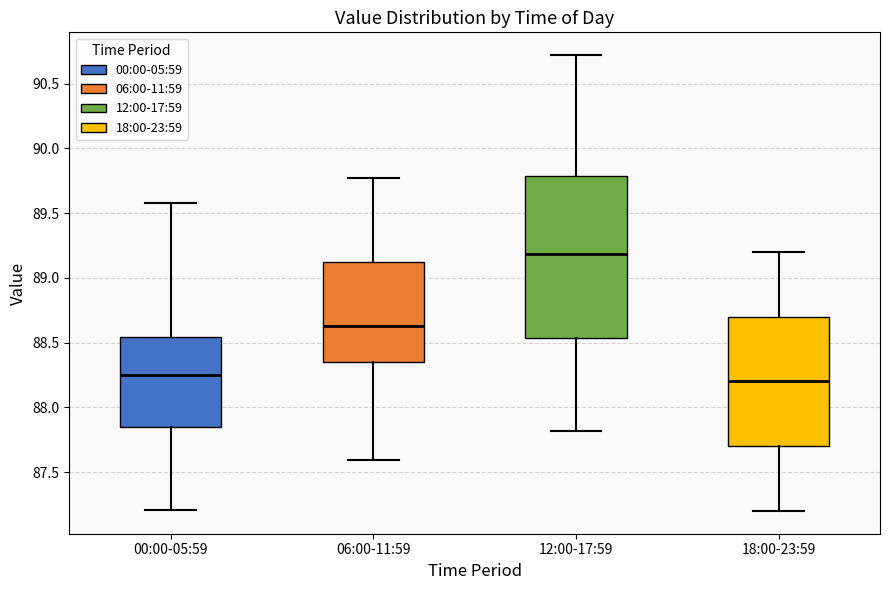

Which box is the tallest, from its lower edge to its upper edge?

12:00-17:59